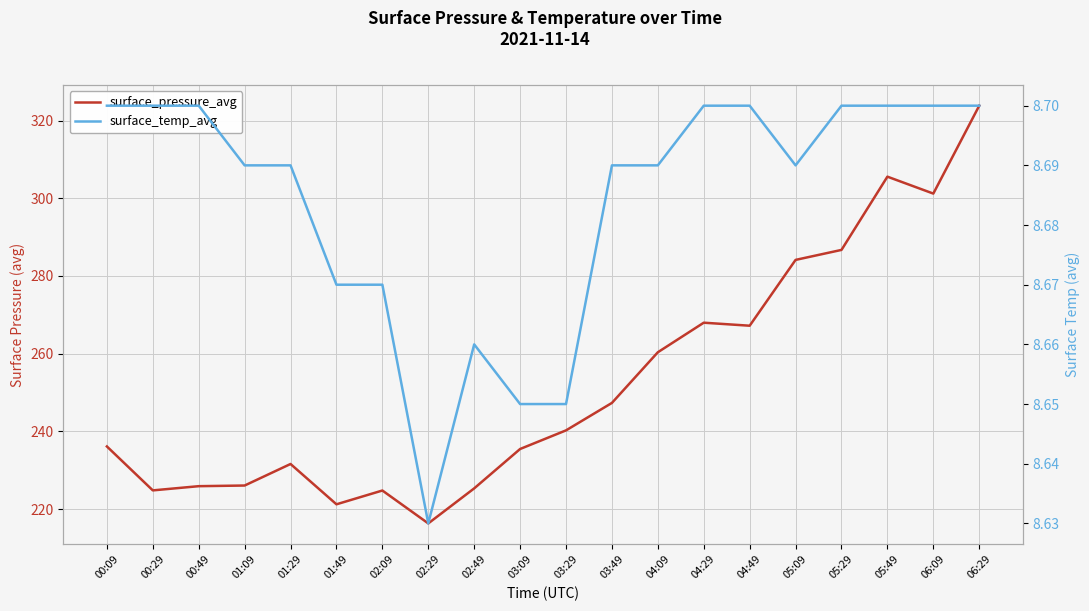

Rank the series by their average value, from lowest to highest.

surface_temp_avg, surface_pressure_avg